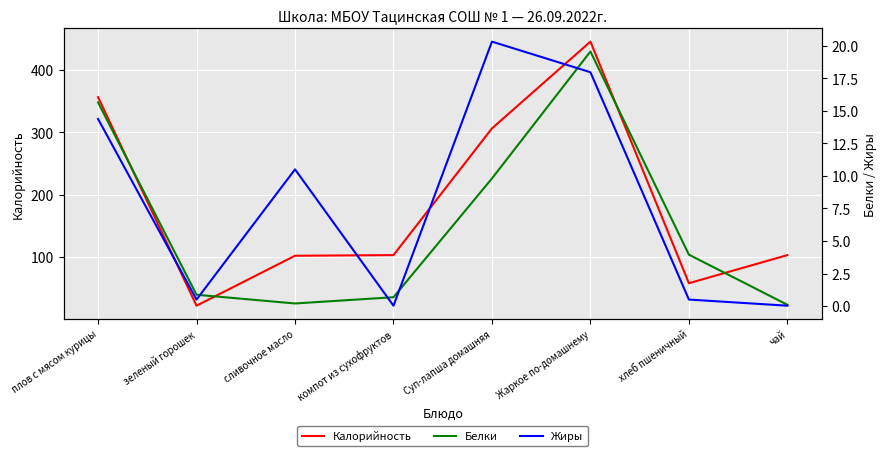

True or false: Белки has a value of 5.6 at плов с мясом курицы.

False